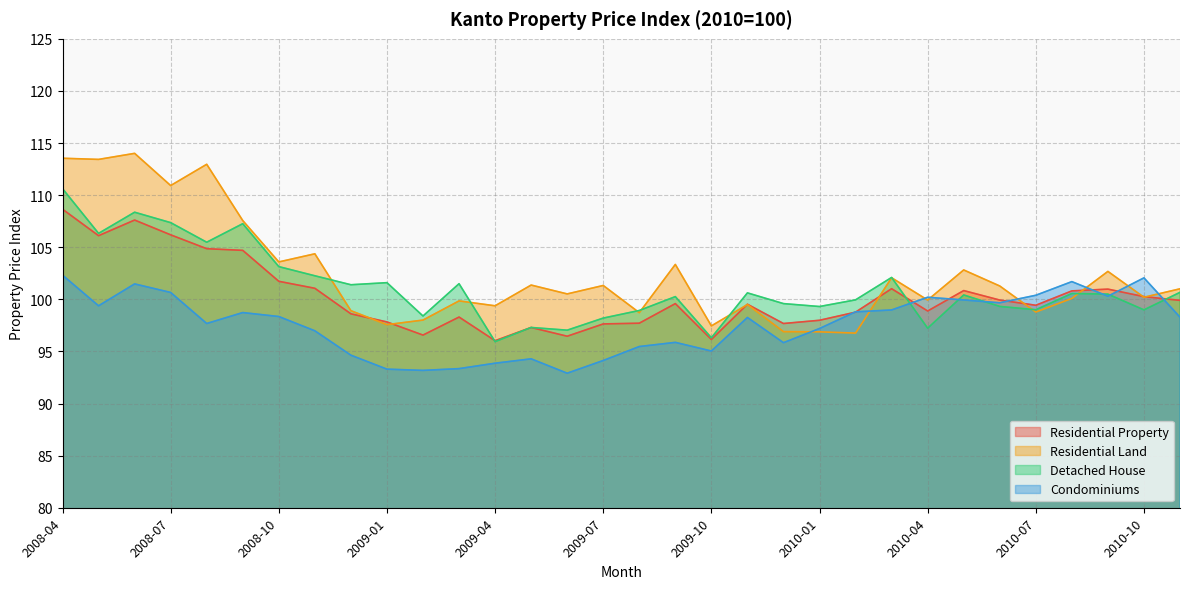

What is the sum of all Residential Property values?

3209.1